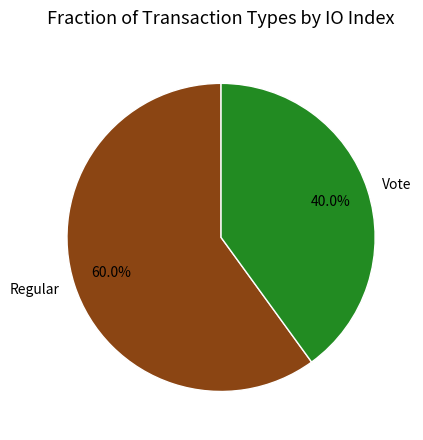

What is the ratio of the value at Vote to the value at Regular?

0.7